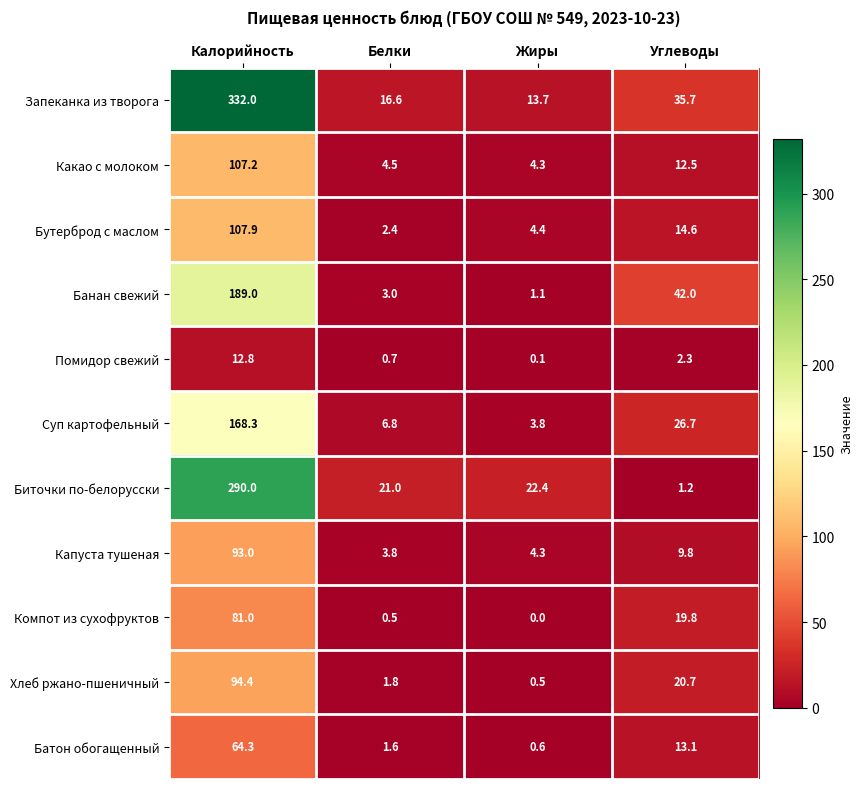

At how many categories does at least one series exceed 118?

1